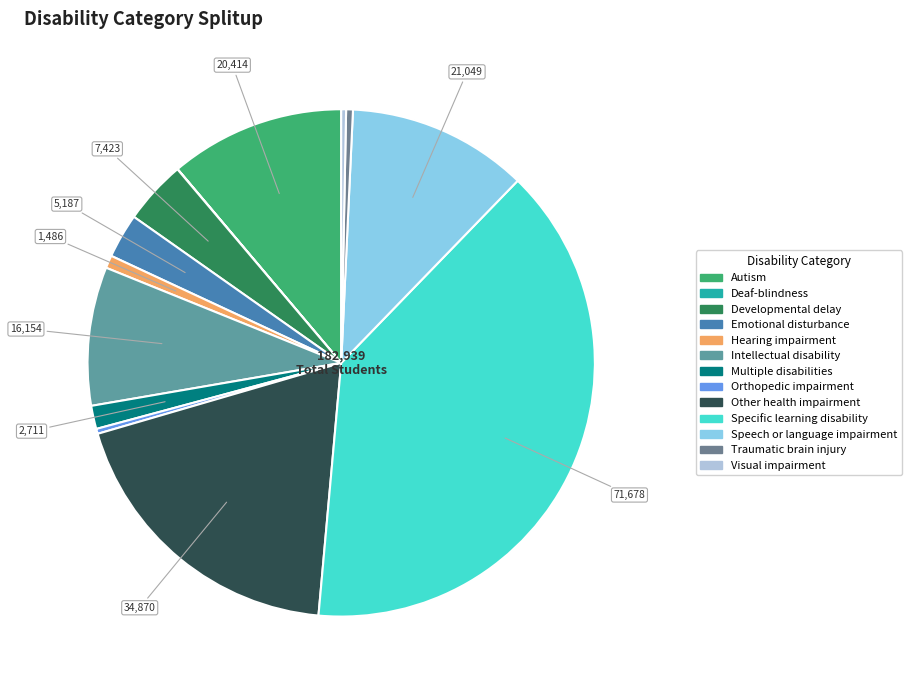

Which slice is the largest?

Specific learning disability